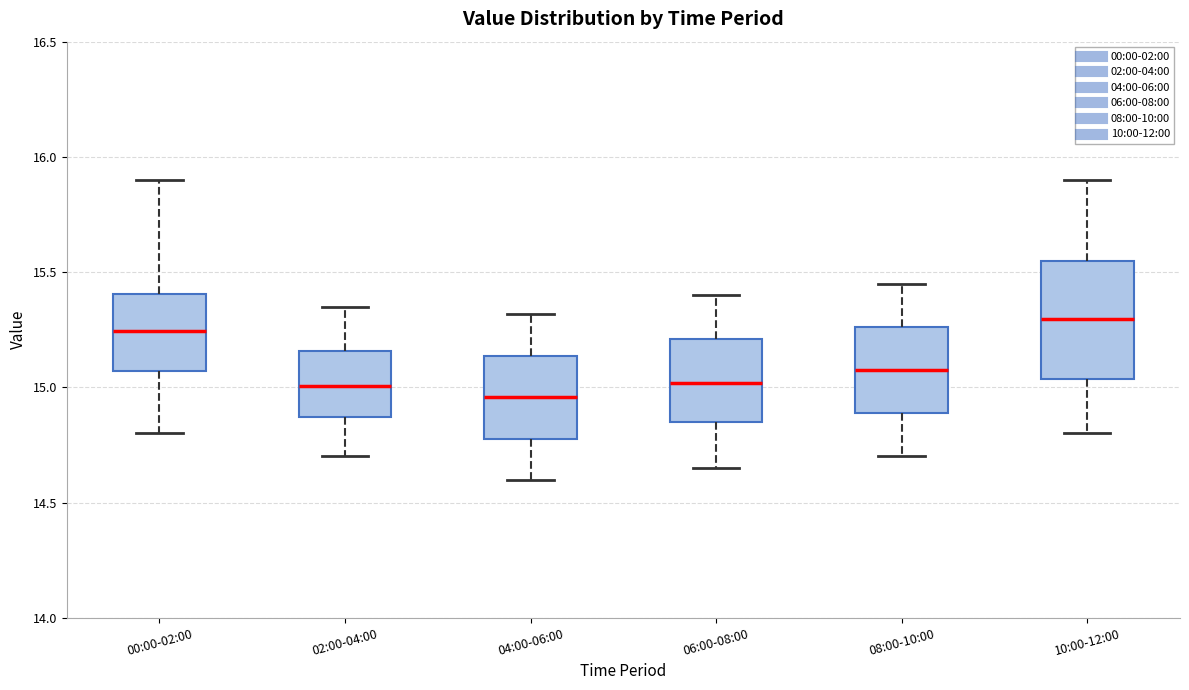

Reading left to right, transcribe this box plot: for each box, give where its median line is, the range the box spans, and where its two whiskers end, as read against the y-axis. The values are not printed on the chart, so give them approximately, as read against the axis.

00:00-02:00: median 15.25, box 15.05 to 15.40, whiskers 14.80 to 15.90
02:00-04:00: median 15.00, box 14.85 to 15.15, whiskers 14.70 to 15.35
04:00-06:00: median 14.95, box 14.80 to 15.15, whiskers 14.60 to 15.30
06:00-08:00: median 15.00, box 14.85 to 15.20, whiskers 14.65 to 15.40
08:00-10:00: median 15.10, box 14.90 to 15.25, whiskers 14.70 to 15.45
10:00-12:00: median 15.30, box 15.05 to 15.55, whiskers 14.80 to 15.90